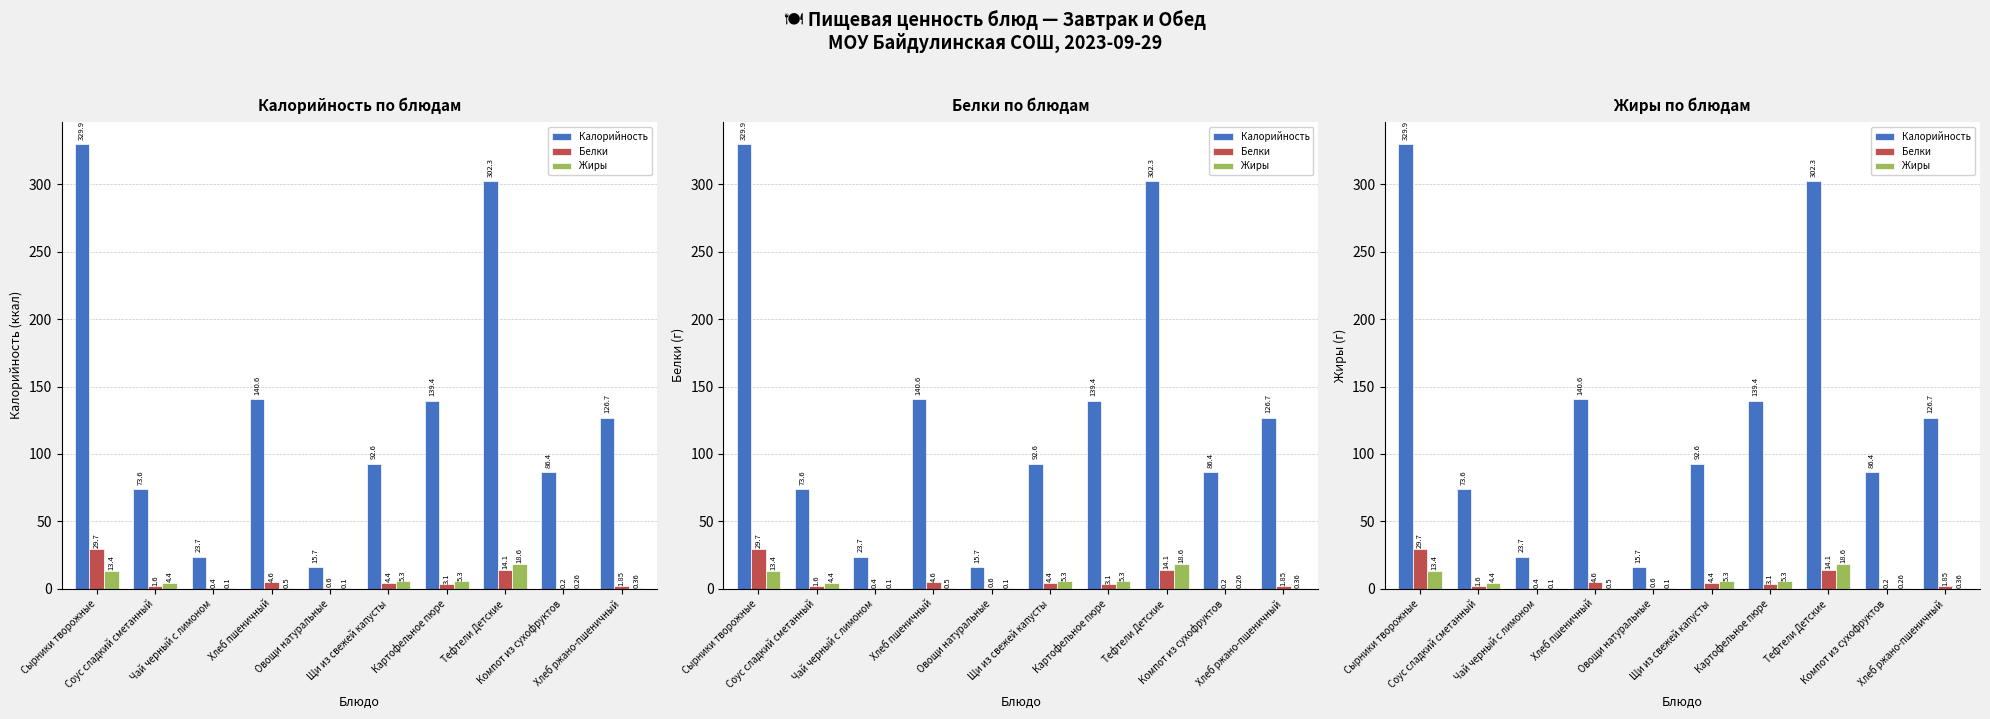

The value of Жиры at Компот из сухофруктов is 0.1. True or false?

False